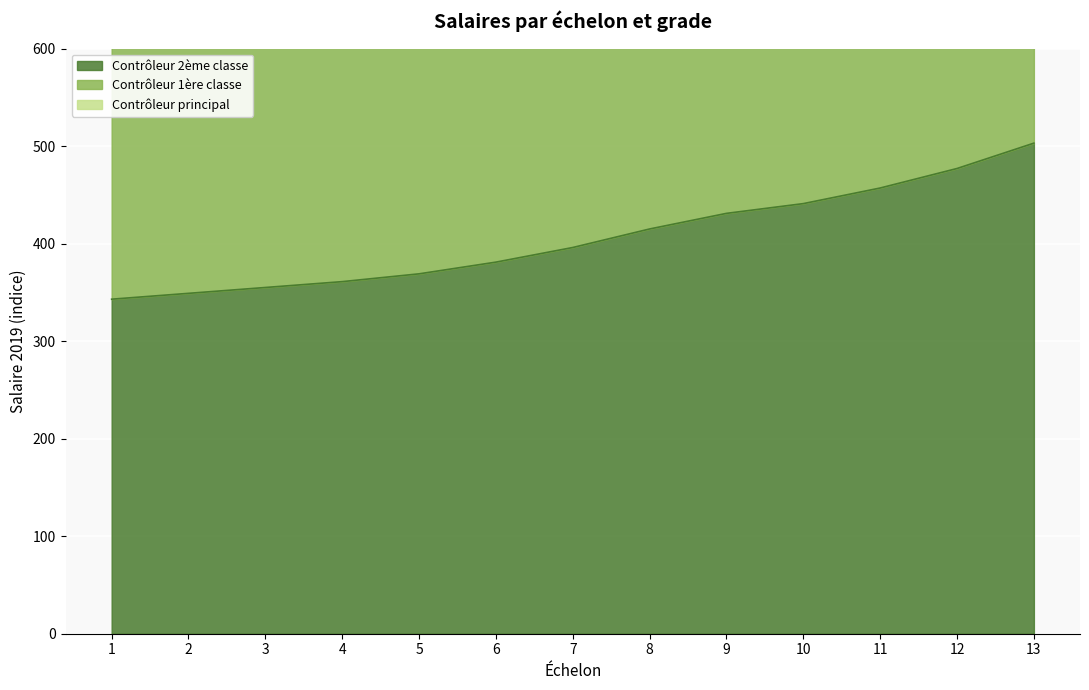

Which series changed the most between 3 and 7?

Contrôleur 1ère classe